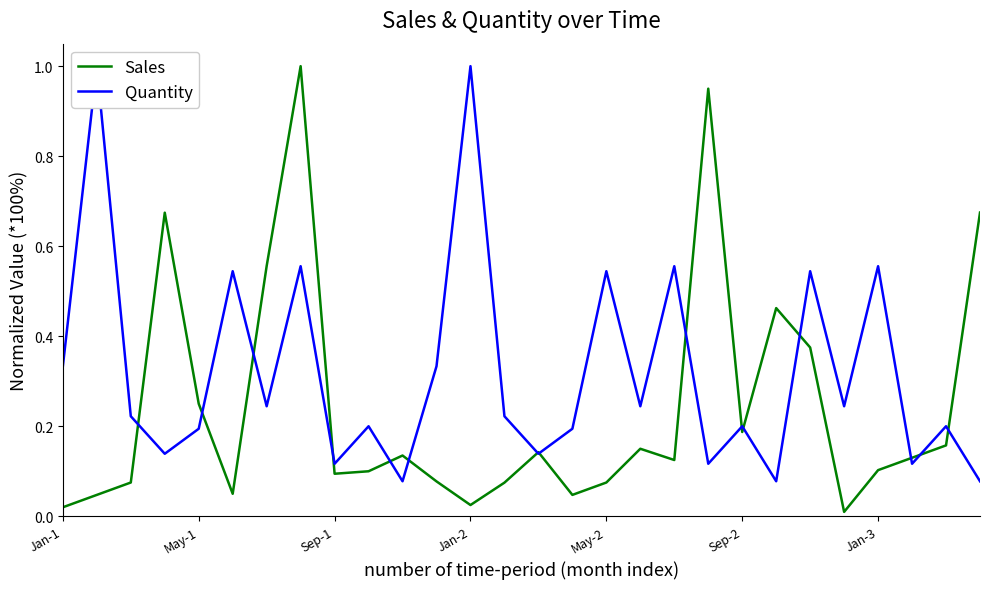

True or false: Quantity has more than 0 interior local peaks.

True